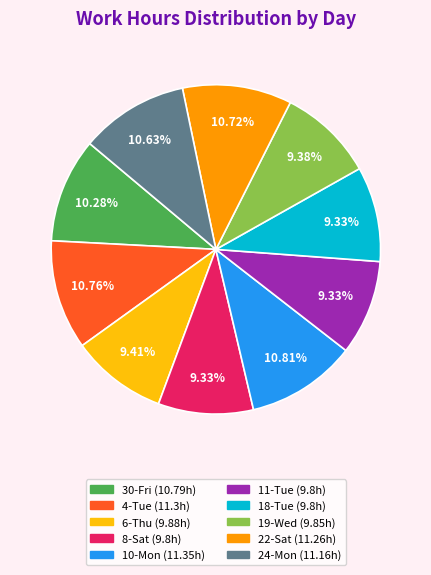

Does 6-Thu account for over 50% of the chart?

No